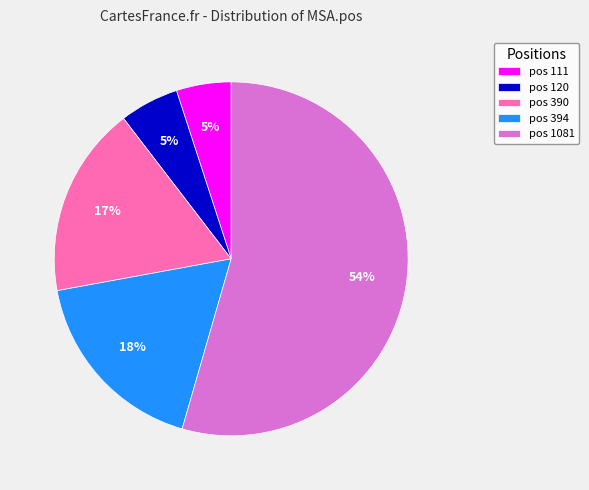

Is there any slice that represents more than half of the pie?

Yes